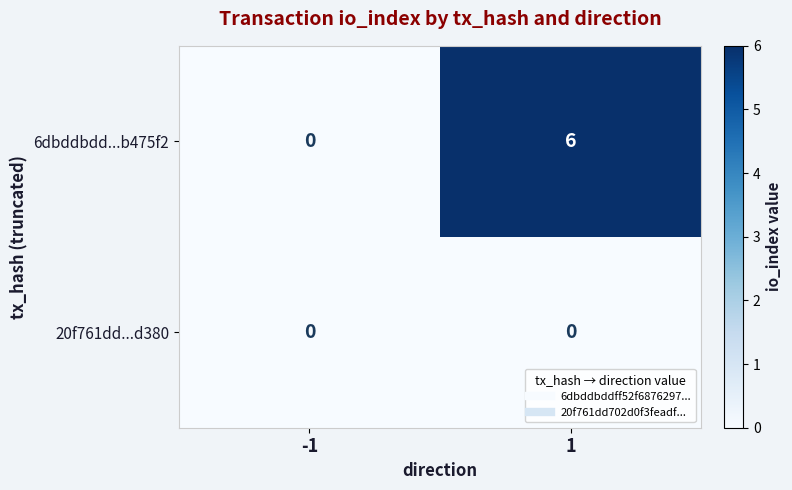

Which series has the largest range (max minus min)?

6dbddbdd...b475f2